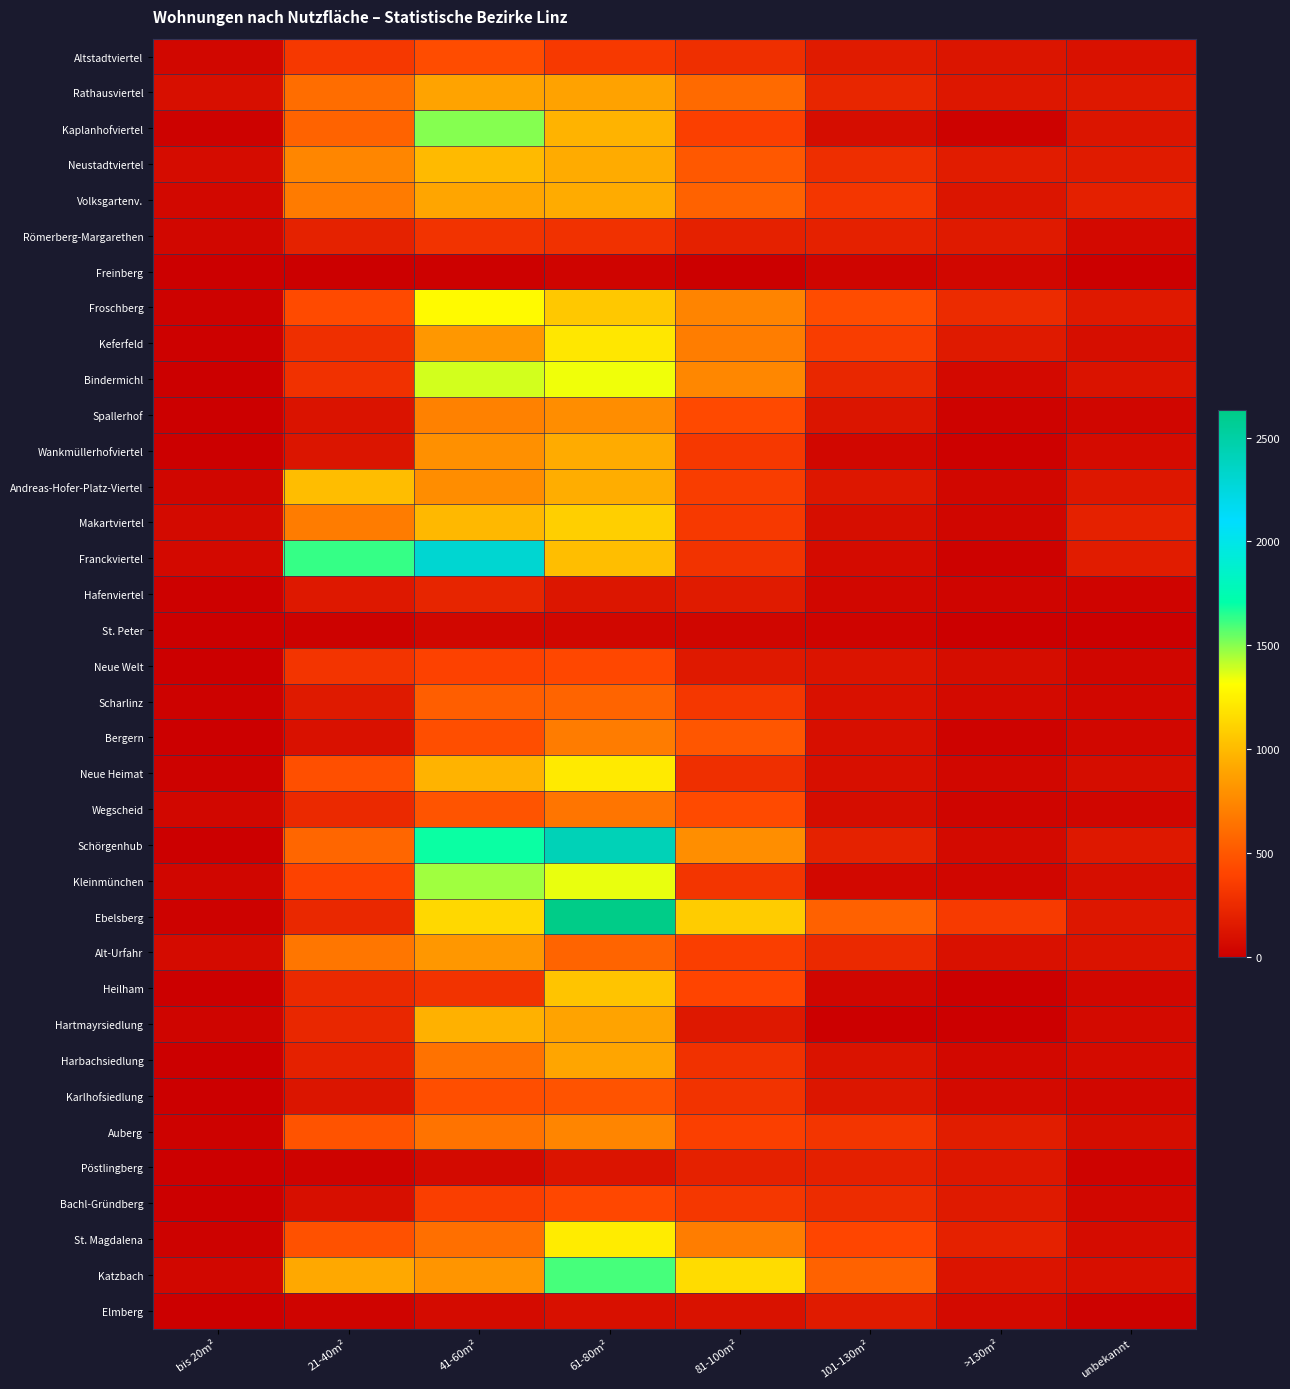

List the series in order of their peak value, highest first.

Ebelsberg, Schörgenhub, Franckviertel, Katzbach, Kaplanhofviertel, Kleinmünchen, Bindermichl, Froschberg, St. Magdalena, Neue Heimat, Keferfeld, Makartviertel, Heilham, Andreas-Hofer-Platz-Viertel, Neustadtviertel, Hartmayrsiedlung, Wankmüllerhofviertel, Volksgartenv., Harbachsiedlung, Rathausviertel, Alt-Urfahr, Spallerhof, Auberg, Bergern, Wegscheid, Scharlinz, Karlhofsiedlung, Altstadtviertel, Bachl-Gründberg, Neue Welt, Römerberg-Margarethen, Hafenviertel, Pöstlingberg, Elmberg, Freinberg, St. Peter